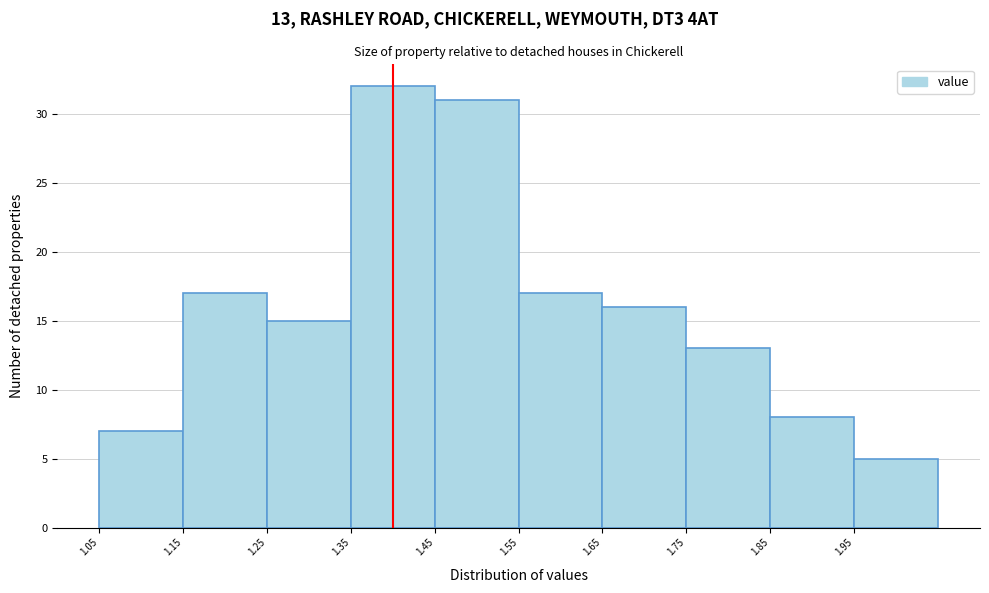

Which range on the x-axis has the tallest bar?

1.35 to 1.45